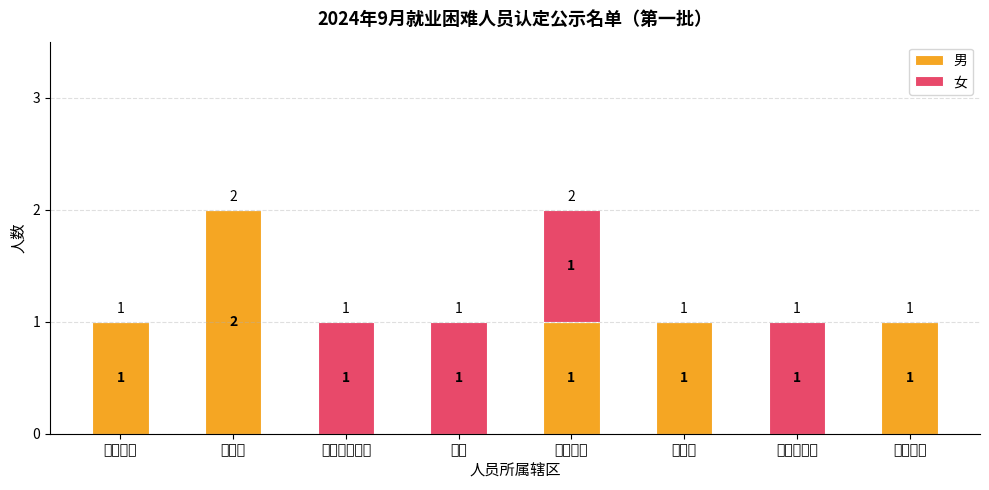

Reading right to left, what are the values for 男?

翠苑社区=1	阳光城社区=0	凤凰村=1	青塘社区=1	戴南=0	金色水岸社区=0	后庄村=2	毛家桥村=1